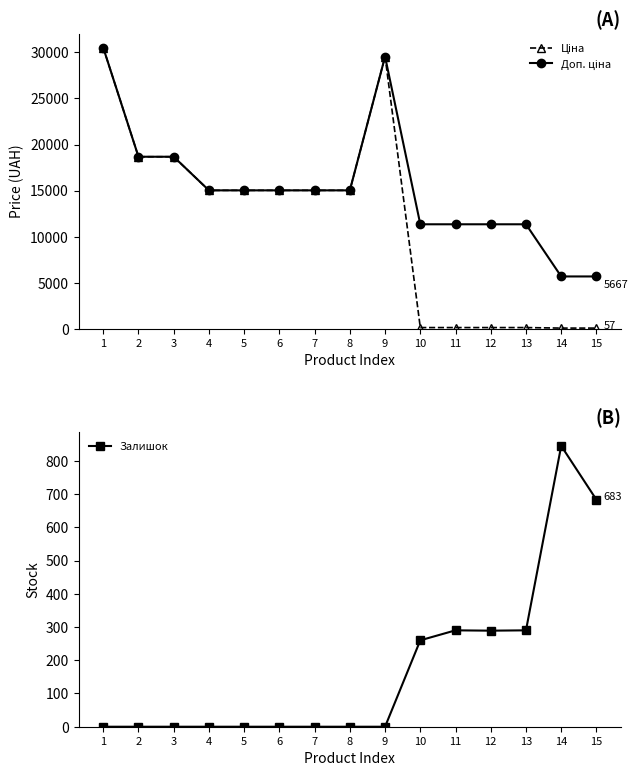

What is the value of the Ціна point at the 4th from the left?

15019.2